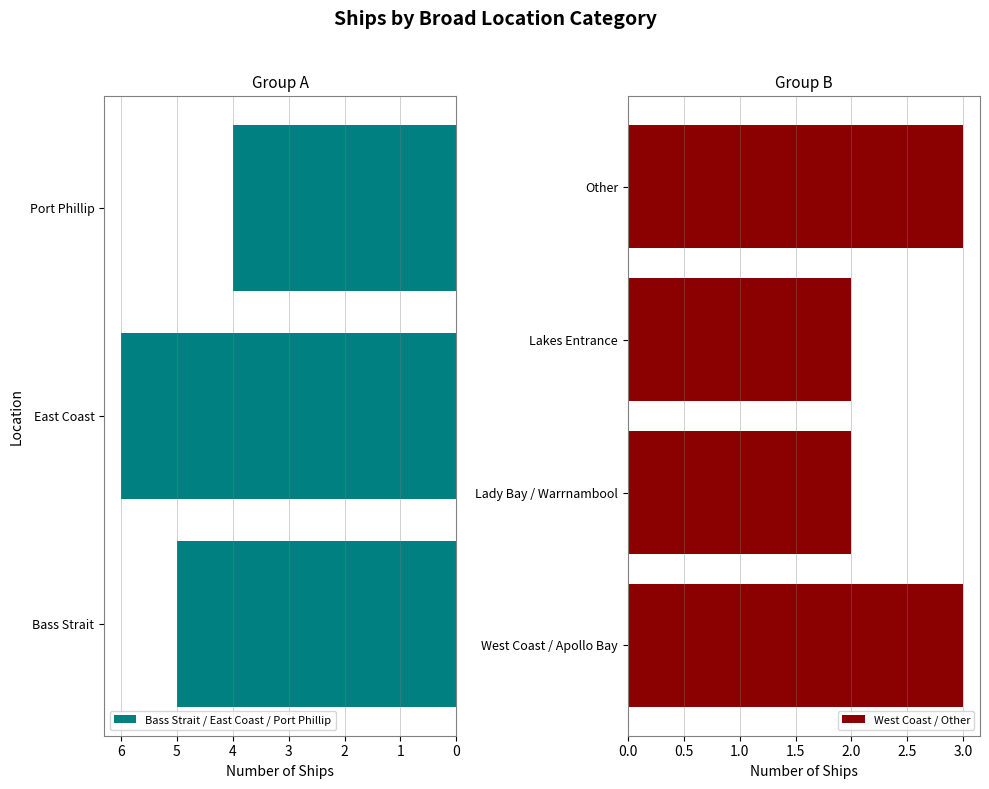

Approximately how many times larger is the value at West Coast, Apollo Bay compared to Port Phillip?

0.7